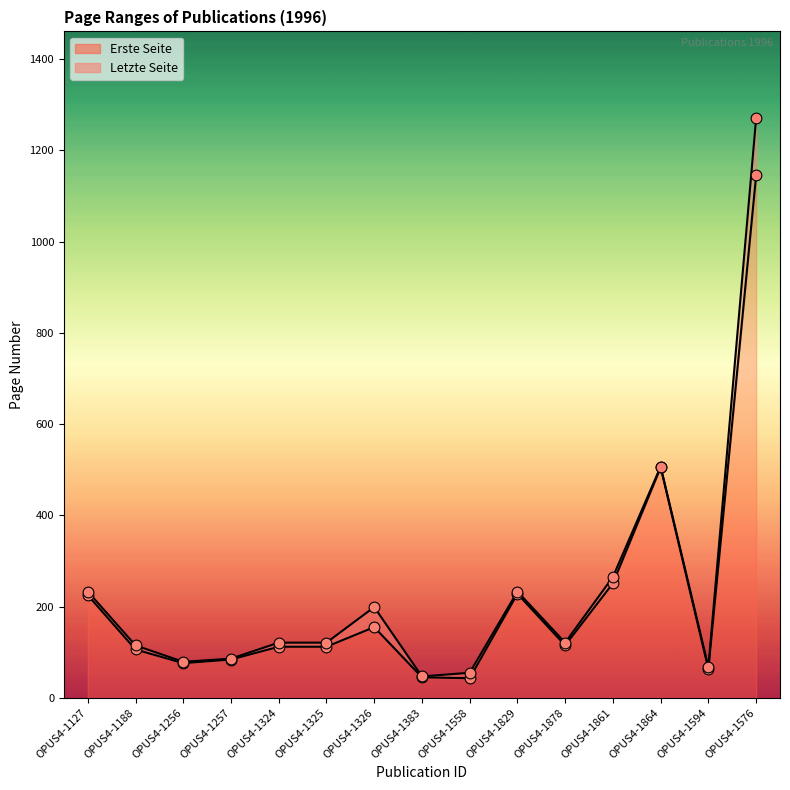

What are all the series names shown in the legend?

Erste Seite, Letzte Seite